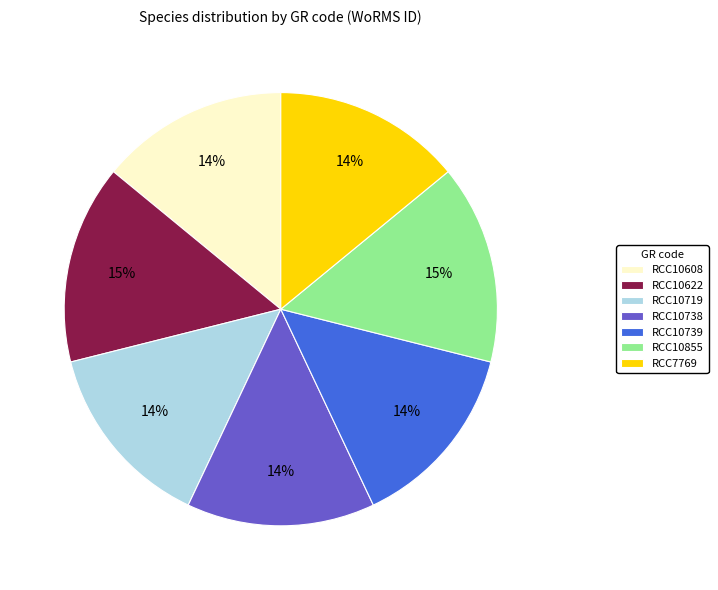

Does RCC10622 account for over 50% of the chart?

No